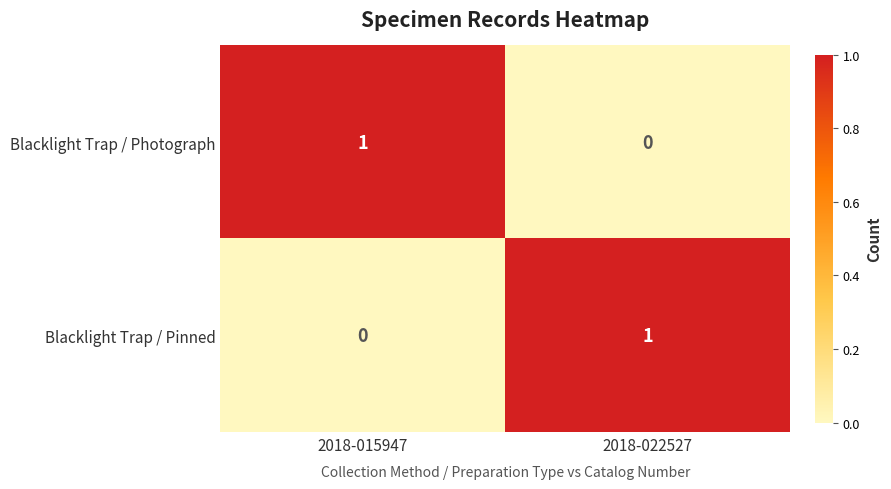

The value of Blacklight Trap / Photograph at 2018-022527 is -1. True or false?

False